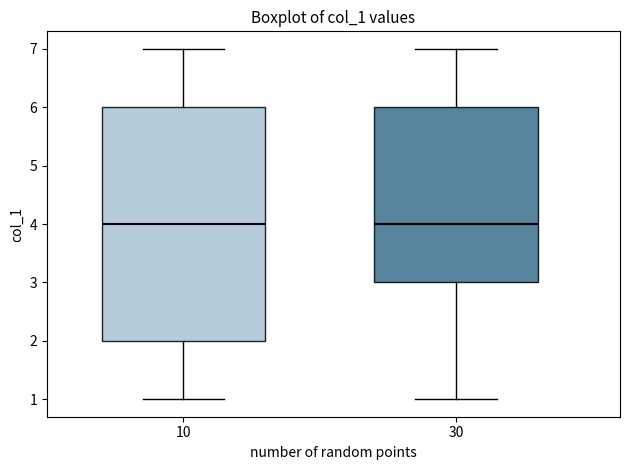

Where does the lower whisker of the box at x = 30 end on the y-axis? The values are not printed on the chart, so give them approximately, as read against the axis.

1